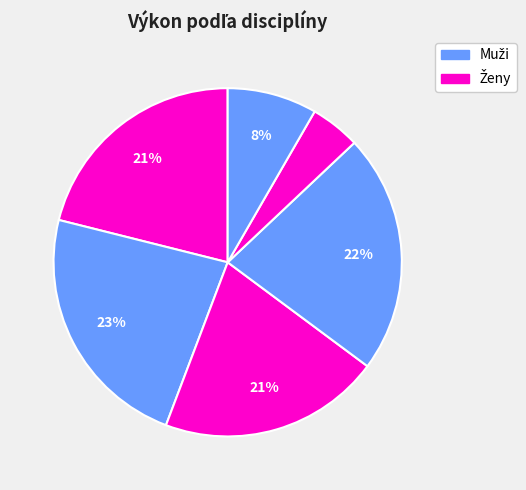

Which slice is the largest?

hod diskom 2 kg - Muži